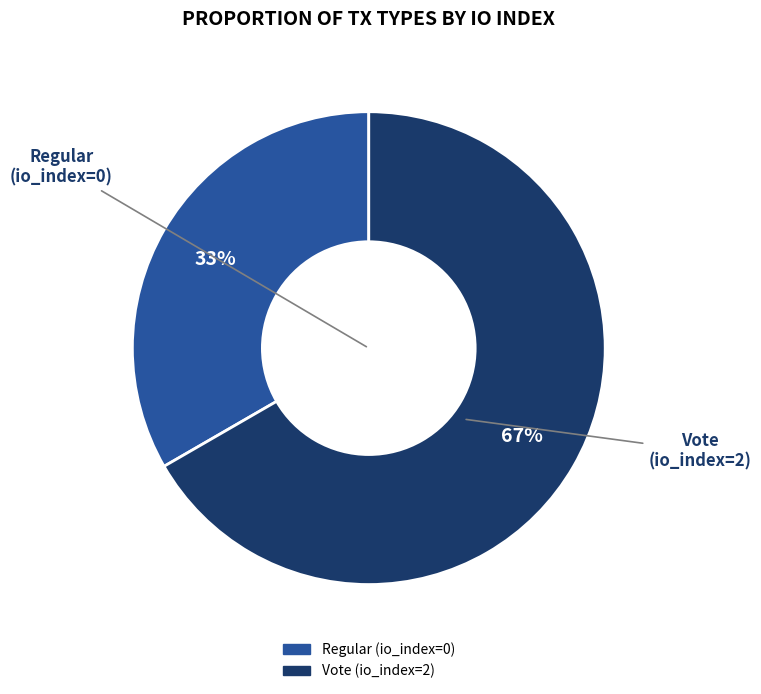

Is there any slice that represents more than half of the pie?

Yes